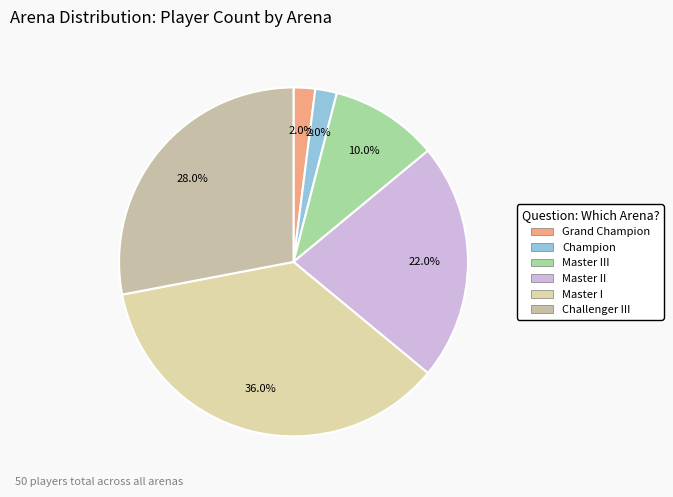

Is there any slice that represents more than half of the pie?

No